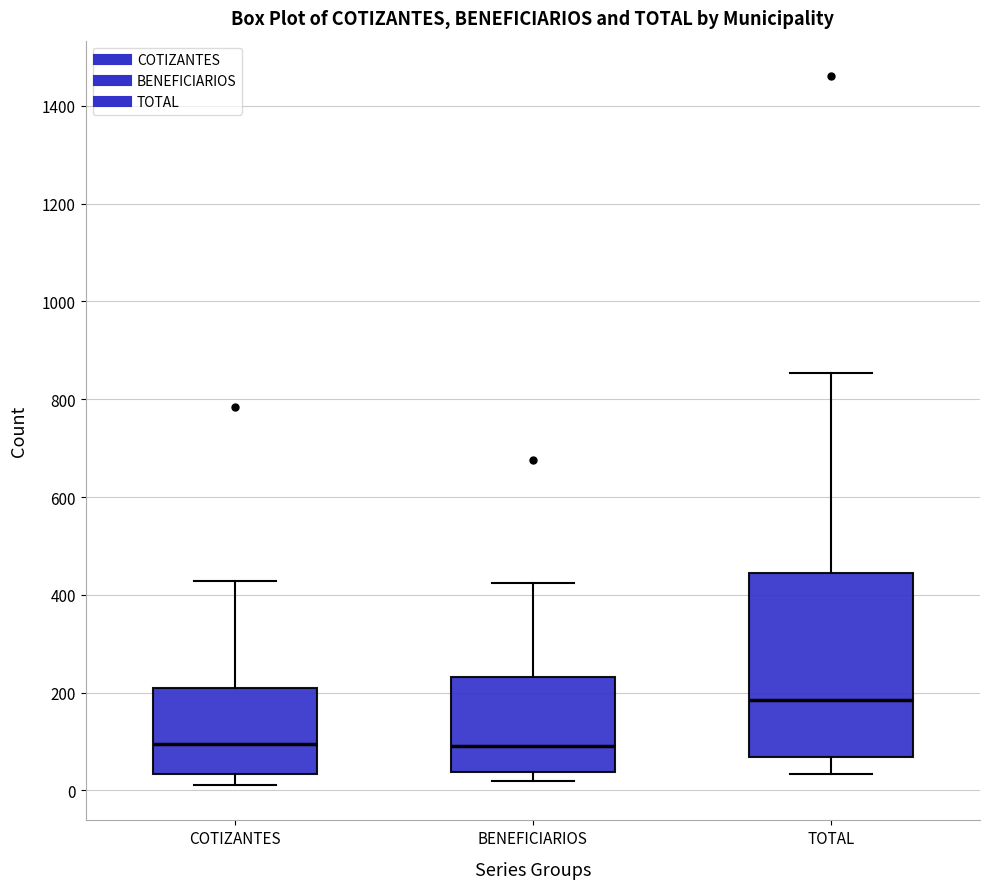

Where does the median line of the box for BENEFICIARIOS sit on the y-axis? The values are not printed on the chart, so give them approximately, as read against the axis.

100